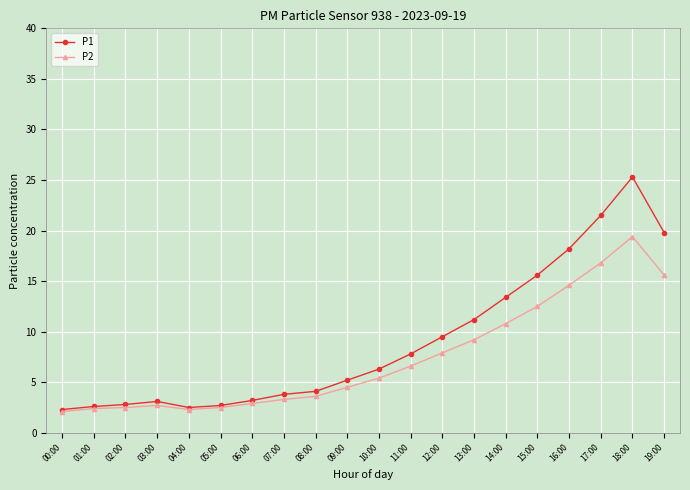

Which series has the largest range (max minus min)?

P1